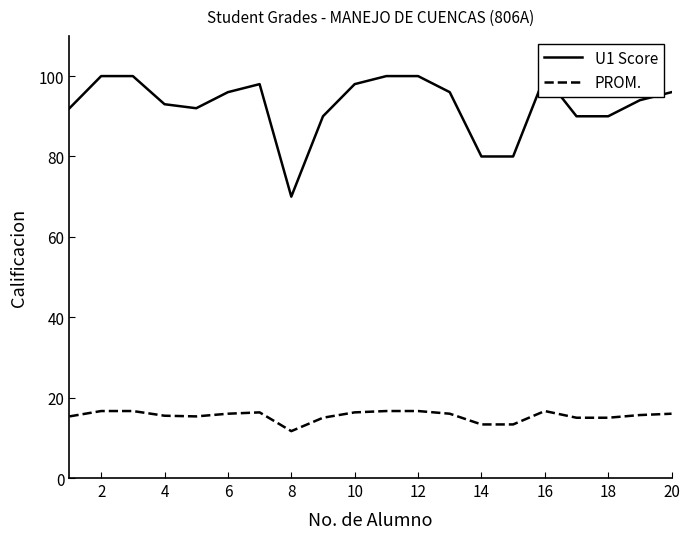

The value of PROM. at 18 is 8.9. True or false?

False